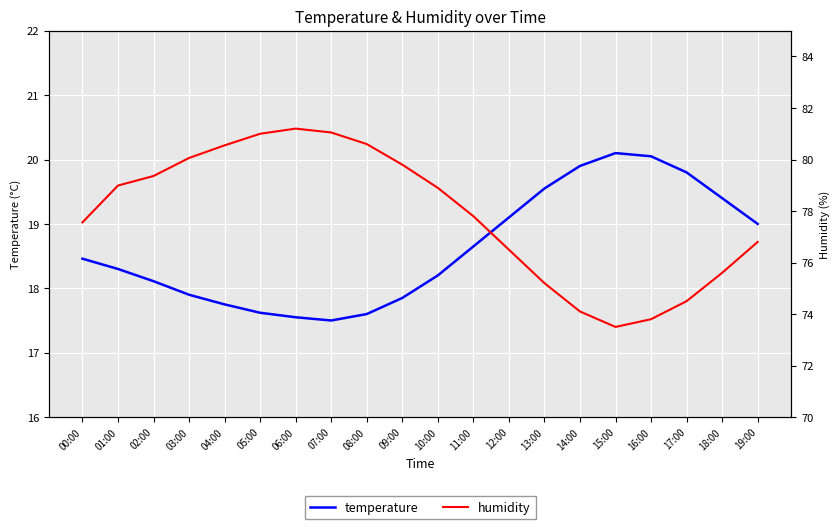

List the series in order of their peak value, highest first.

humidity, temperature